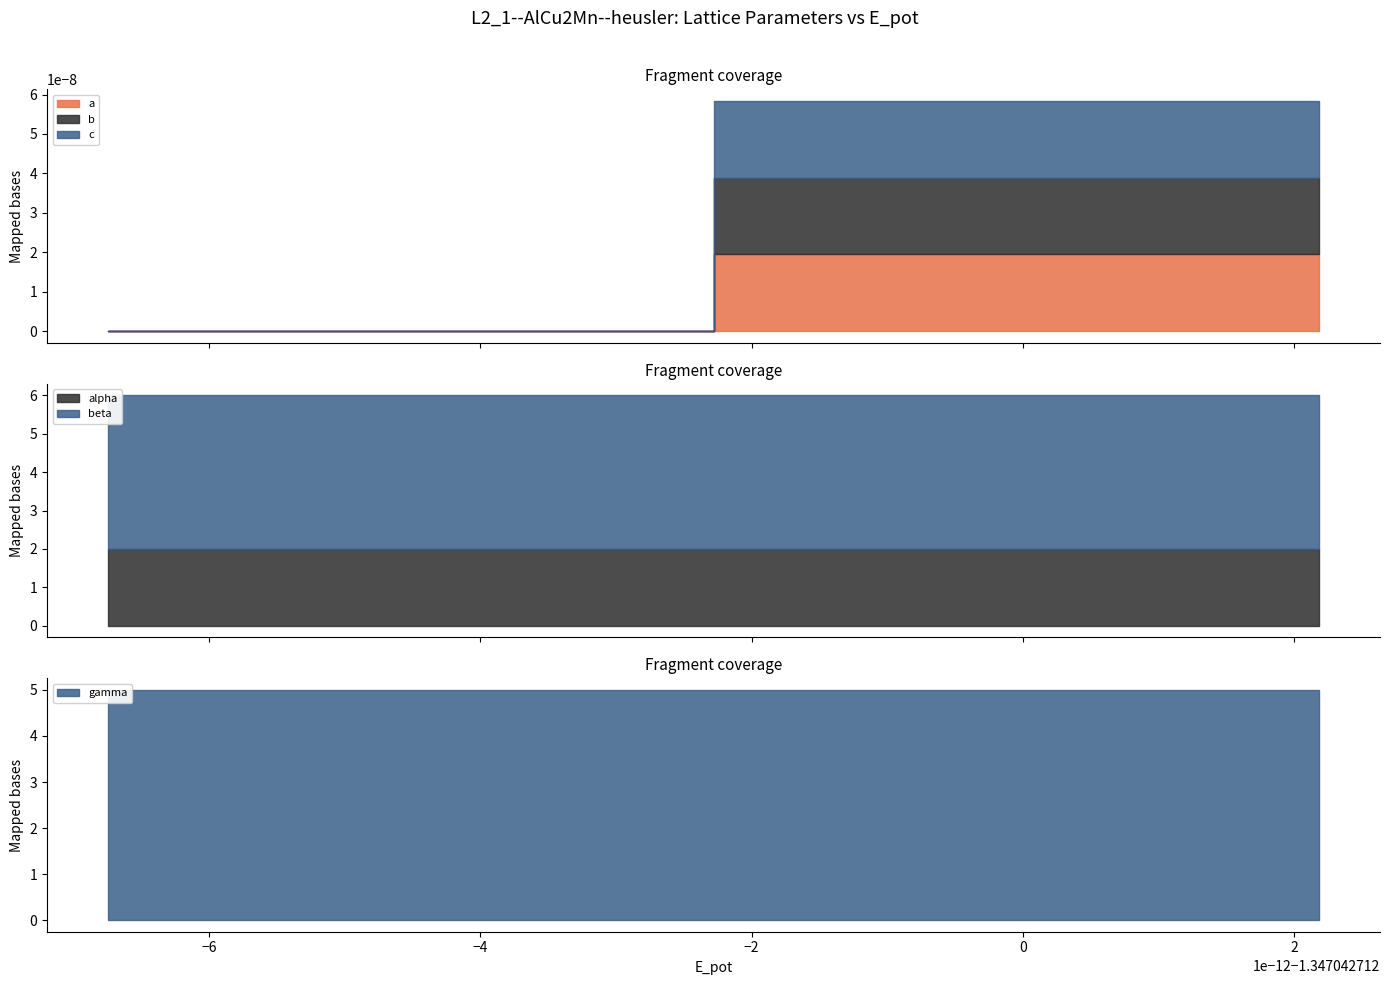

At 2, list the series in order from smallest to largest.

a, b, c, alpha, beta, gamma